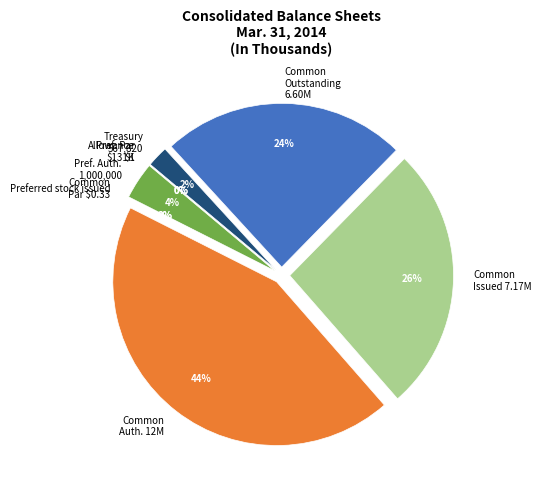

To the nearest percent, what is the difference between the Common stock authorized shares and Preferred stock authorized shares slice percentages?

40%